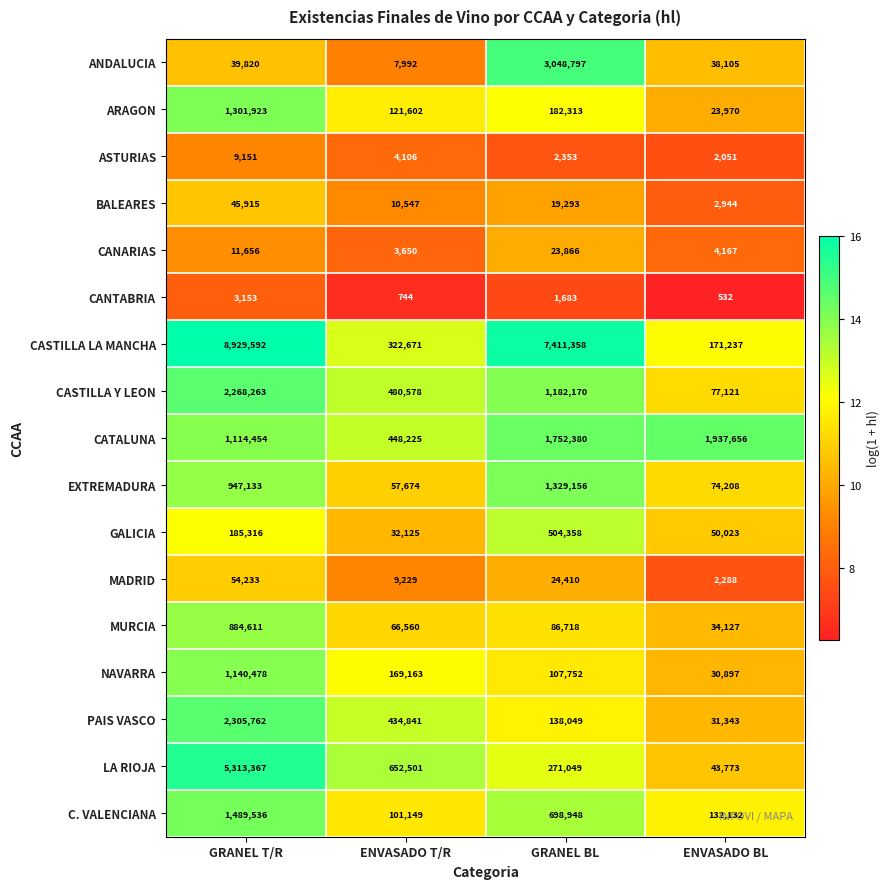

List the labels in order of CATALUNA value, smallest first.

ENVASADO T/R, GRANEL T/R, GRANEL BL, ENVASADO BL